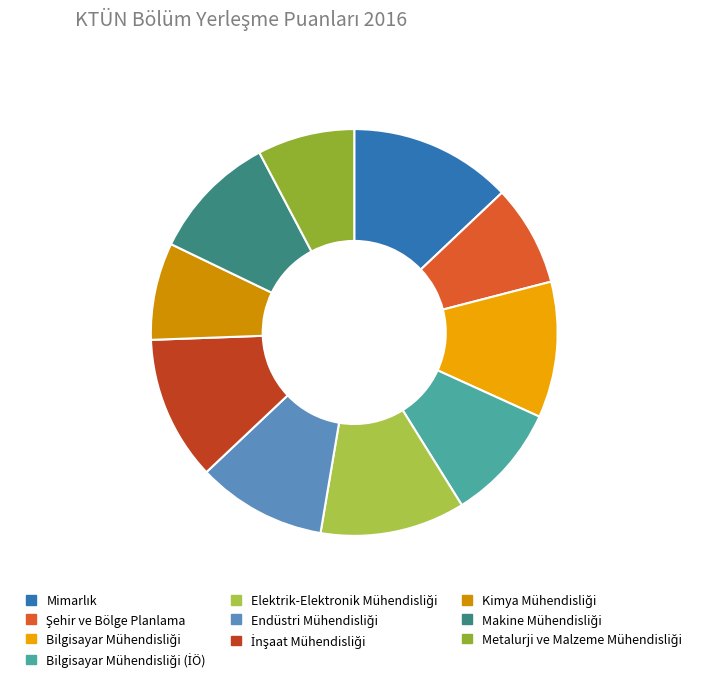

Does Metalurji ve Malzeme Mühendisliği represent more than half of the total?

No